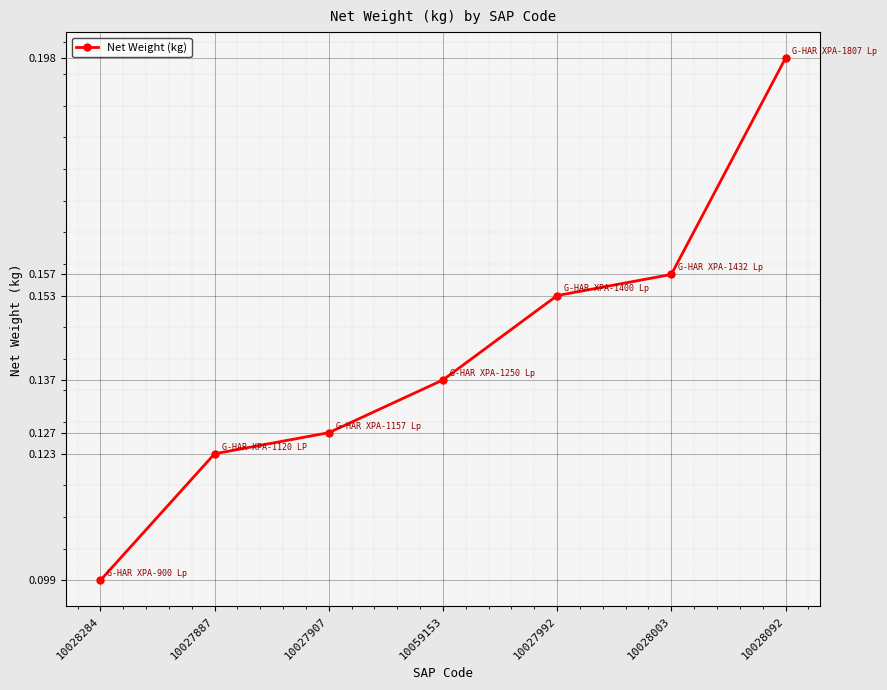

Which category has the lowest value across all series?

10028284